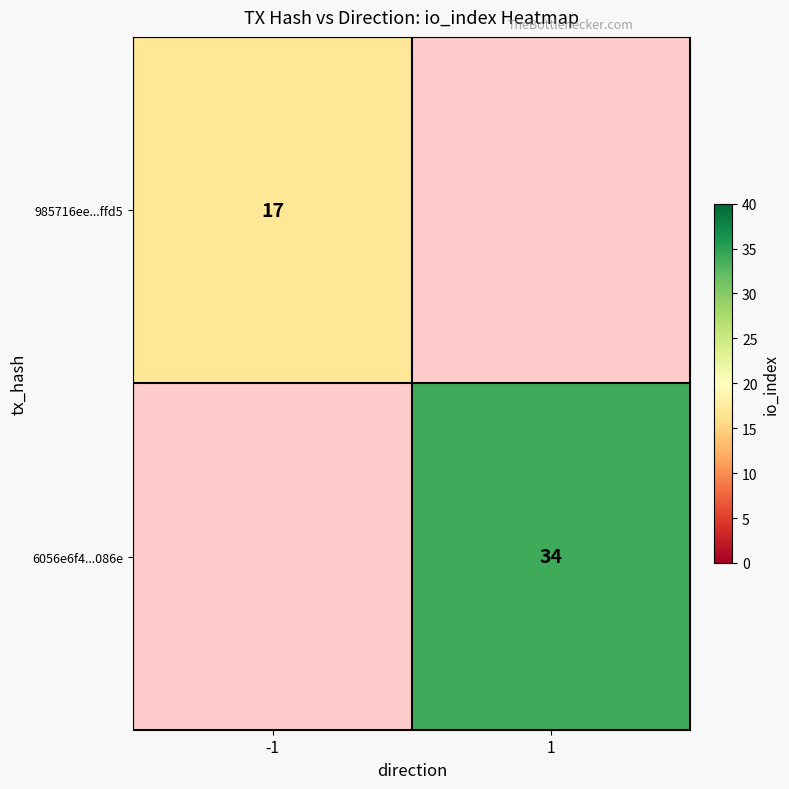

True or false: 6056e6f4...086e has a value of 10 at 1.

False